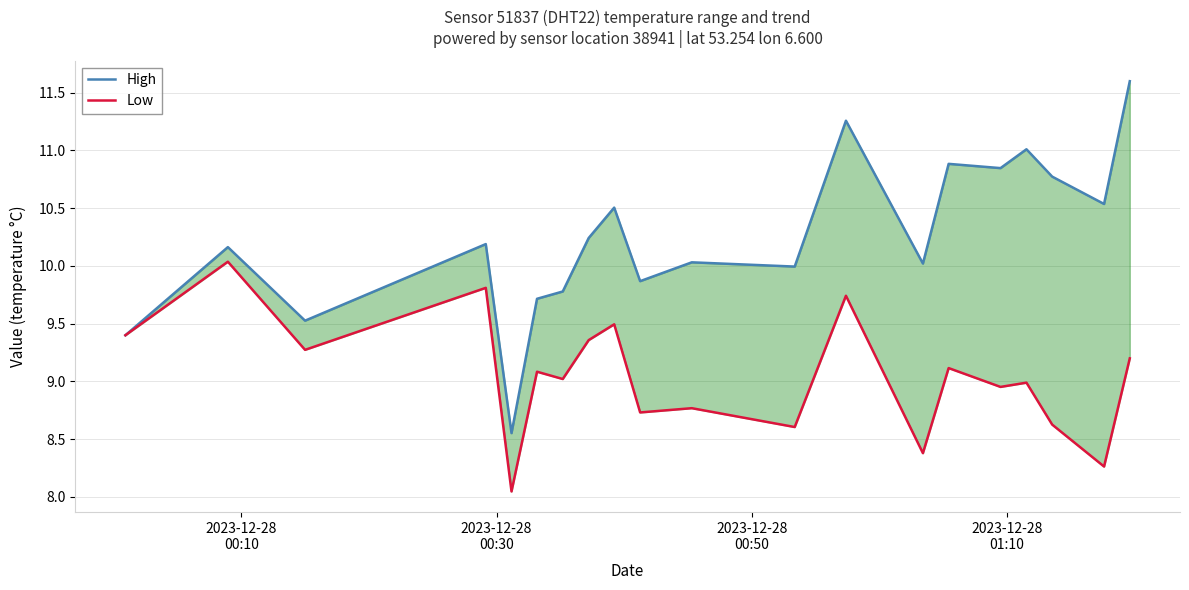

Which series has the largest total across all categories?

High